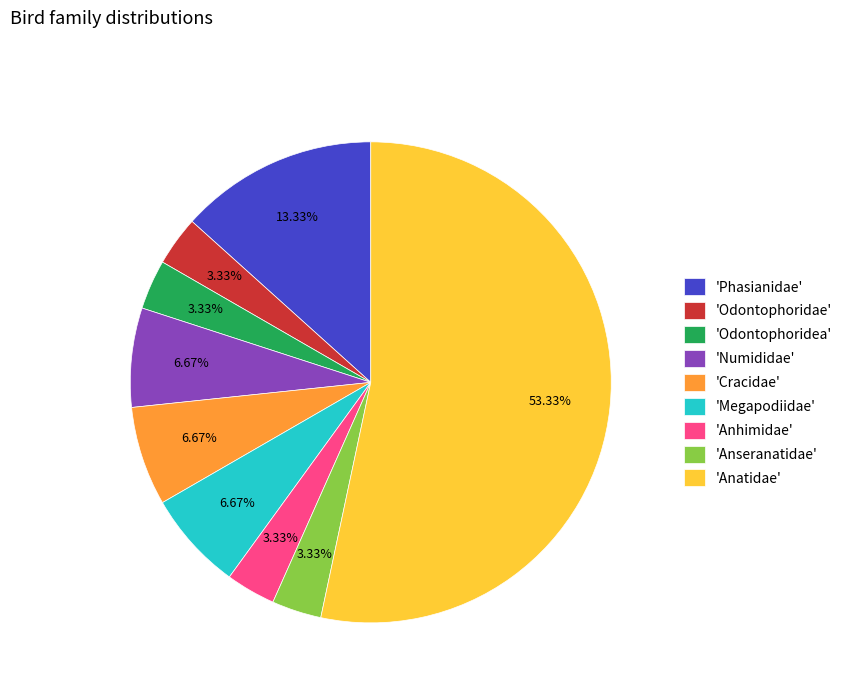

What is the largest slice in the pie chart?

'Anatidae'